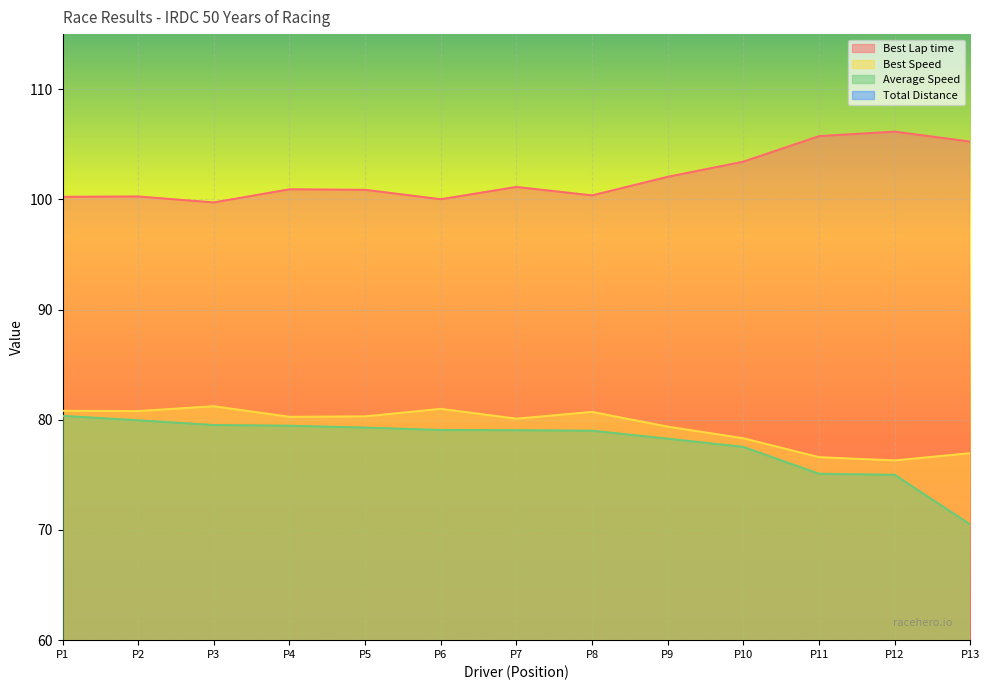

What is the difference between the maximum and second lowest values in the Average Speed series?

5.3